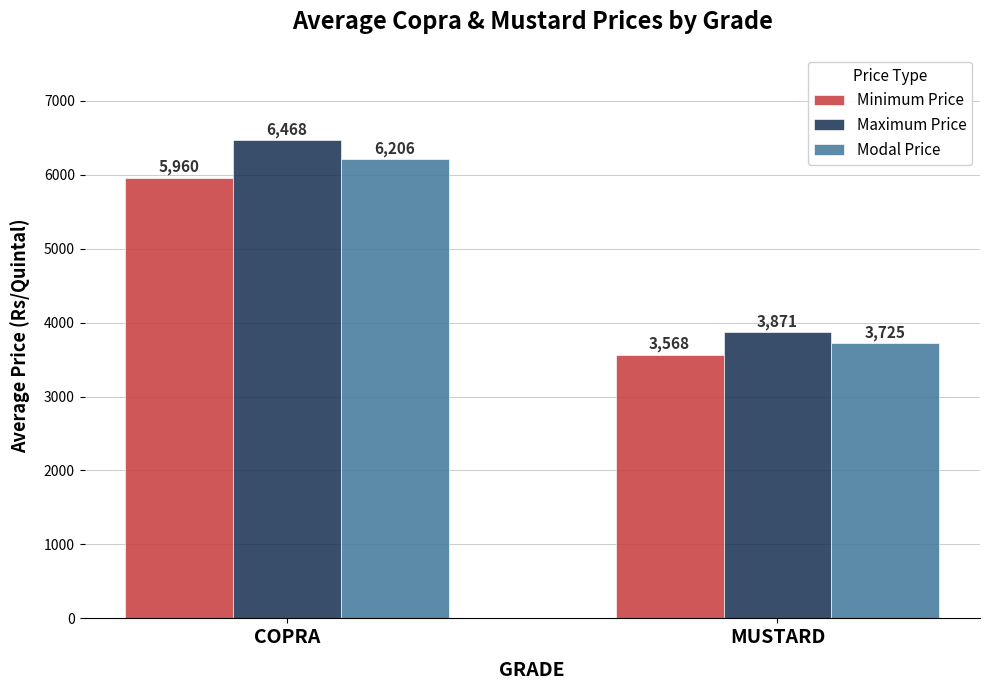

At MUSTARD, list the series in order from smallest to largest.

Minimum Price, Modal Price, Maximum Price